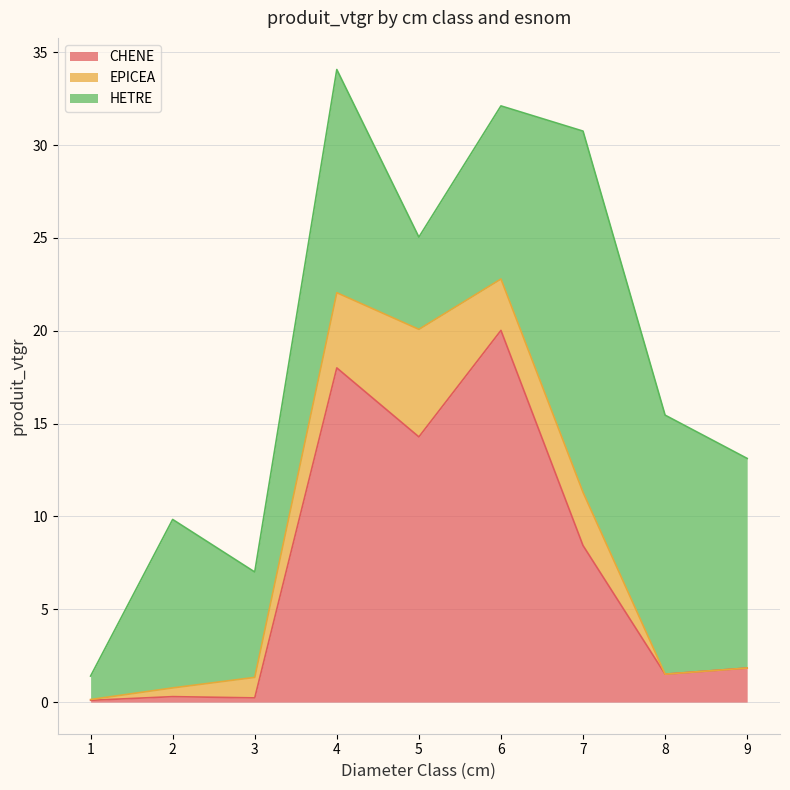

Reading left to right, what are all the values shown in this chart?

CHENE: 1=0.1	2=0.3	3=0.2	4=18.0	5=14.3	6=20.0	7=8.4	8=1.5	9=1.8
EPICEA: 1=0.0	2=0.5	3=1.1	4=4.0	5=5.8	6=2.8	7=2.9	8=0.0	9=0.0
HETRE: 1=1.3	2=9.1	3=5.7	4=12.0	5=5.0	6=9.3	7=19.5	8=13.9	9=11.3